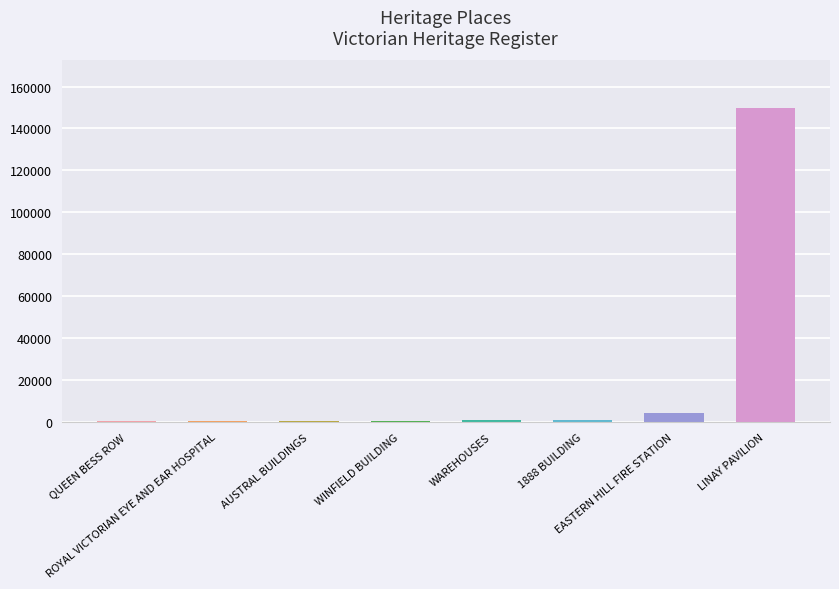

What is the sum of all values?

158100